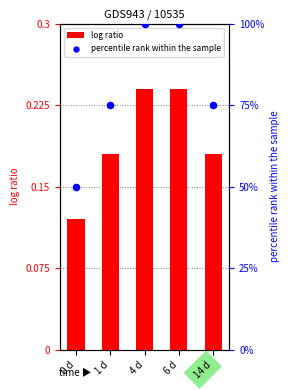

What are all the series names shown in the legend?

log ratio, percentile rank within the sample